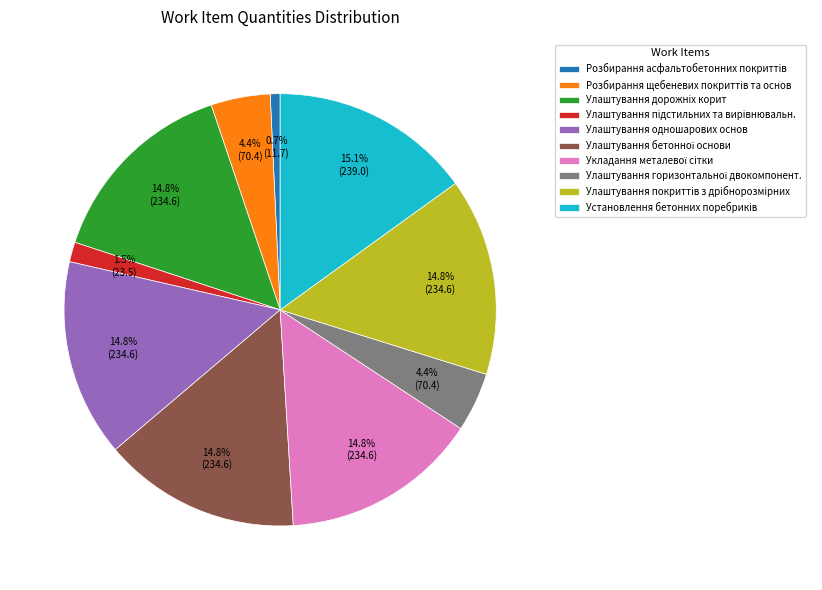

What is the ratio of the value at Улаштування одношарових основ to the value at Улаштування дорожнiх корит?

1.0